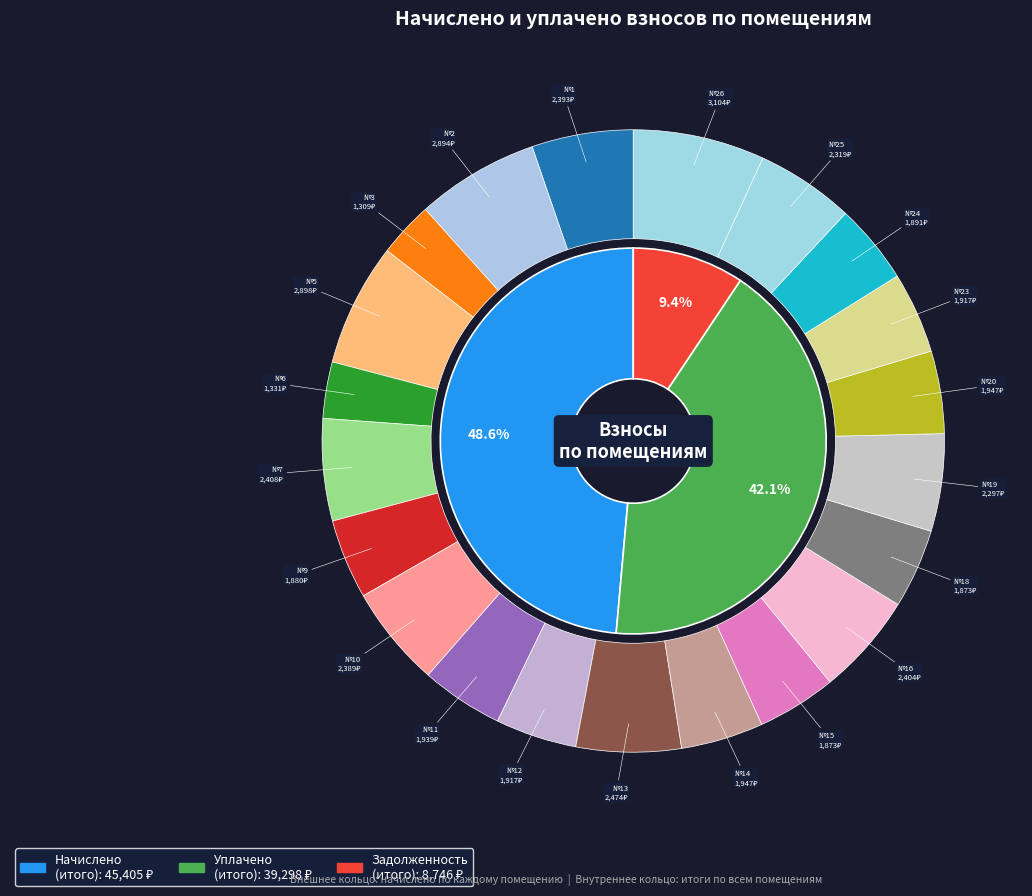

To the nearest percent, what is the difference between the 15 and 13 slice percentages?

1%